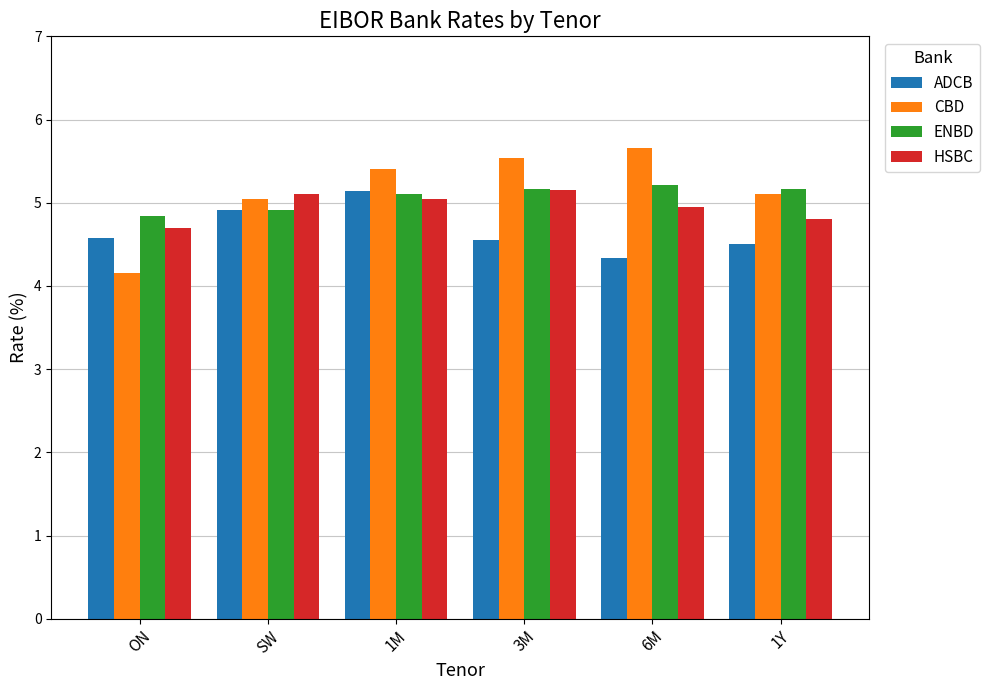

Is the value of ADCB at 1Y greater than the value of HSBC at ON?

No